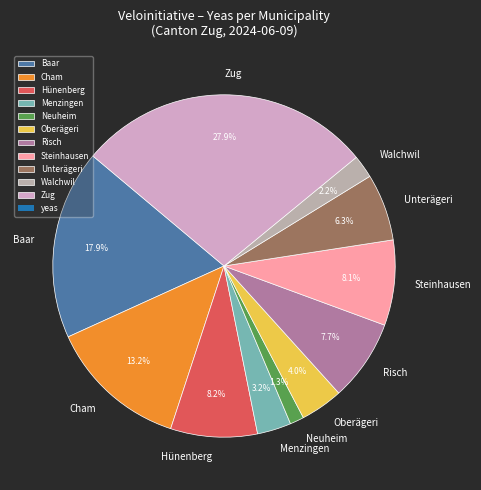

Which category has the smallest portion of the pie?

Neuheim